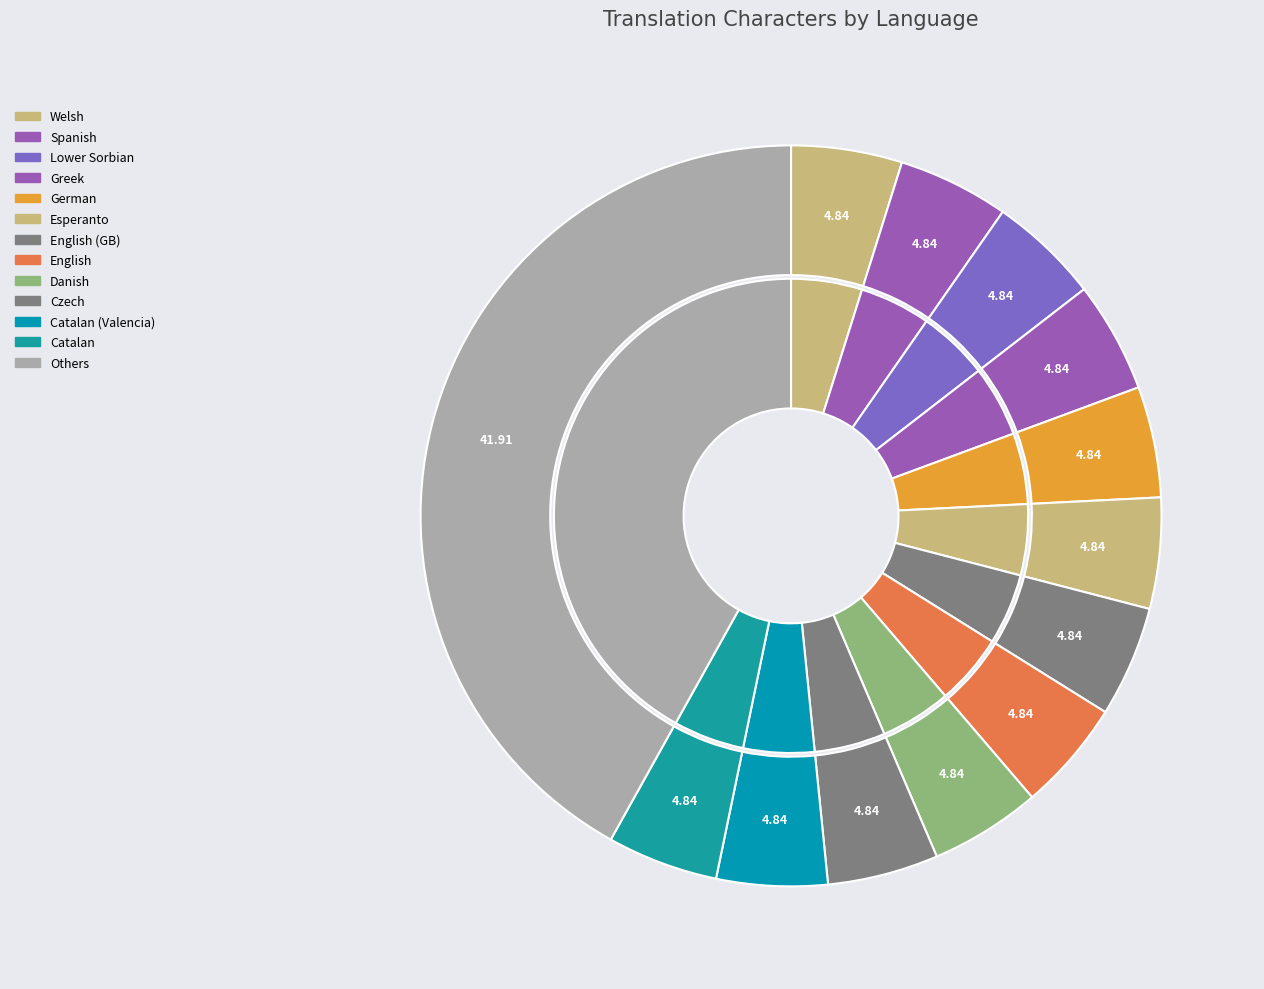

Combined, do Esperanto and Asturian account for over 50%?

No